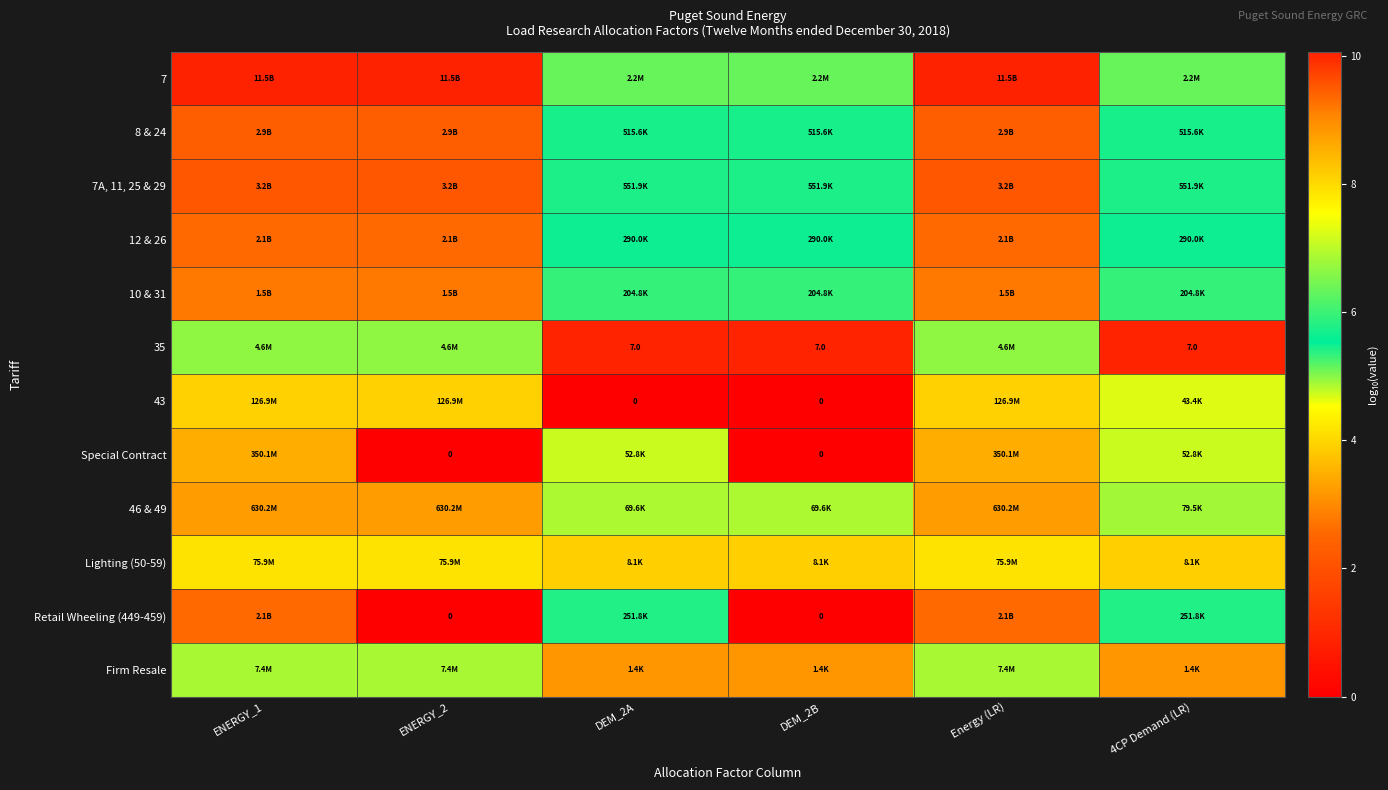

What is the minimum value for Lighting (50-59)?

3.9